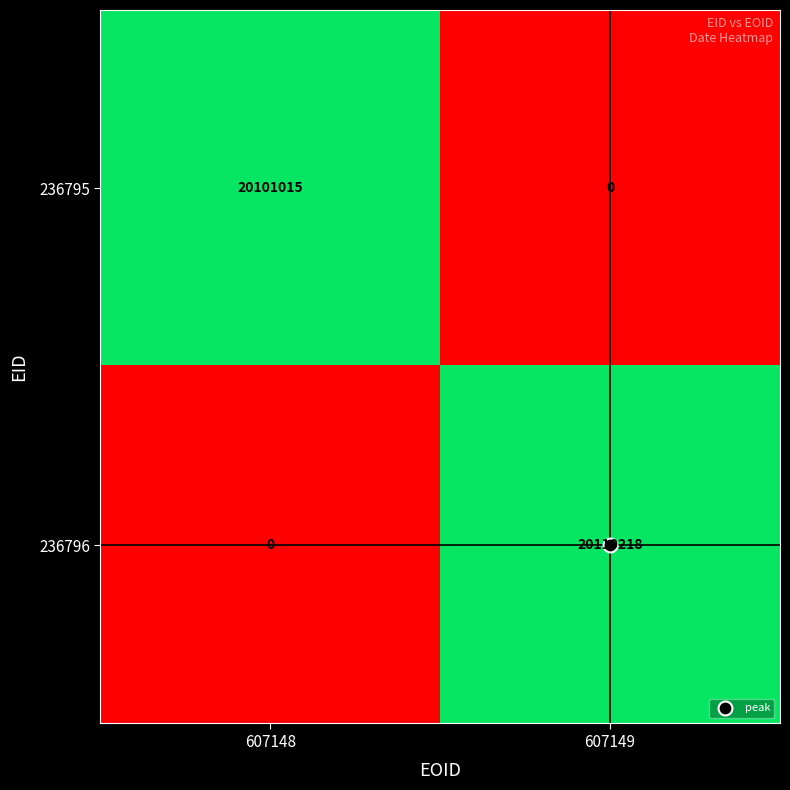

How many distinct data groups are displayed?

2